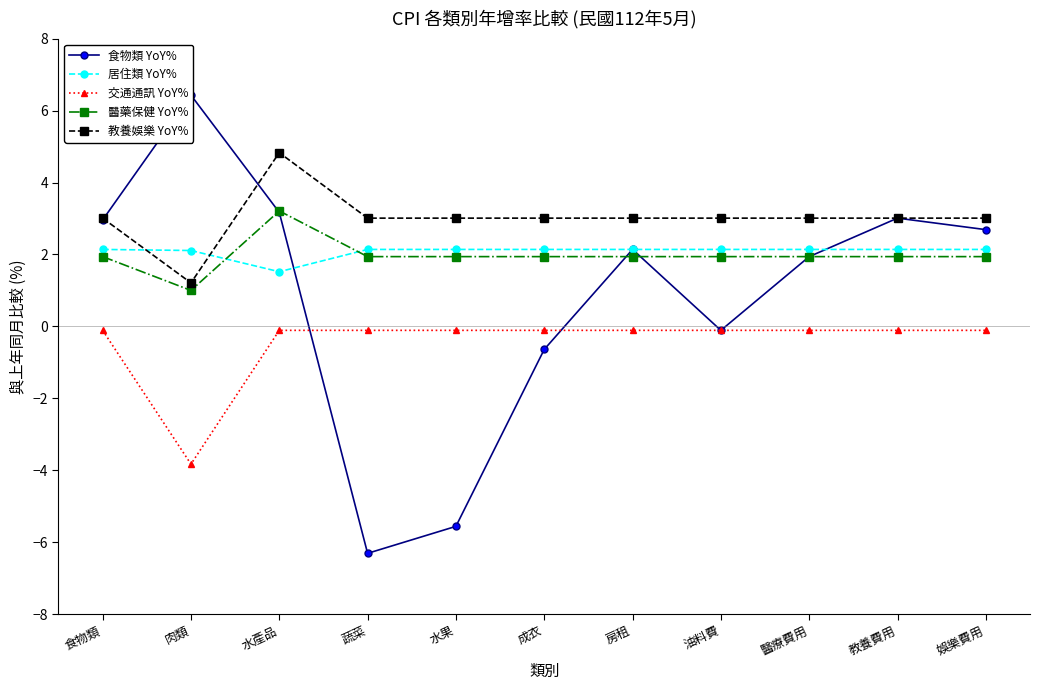

What is the difference between the maximum and minimum values in the 食物類 YoY% series?

12.7